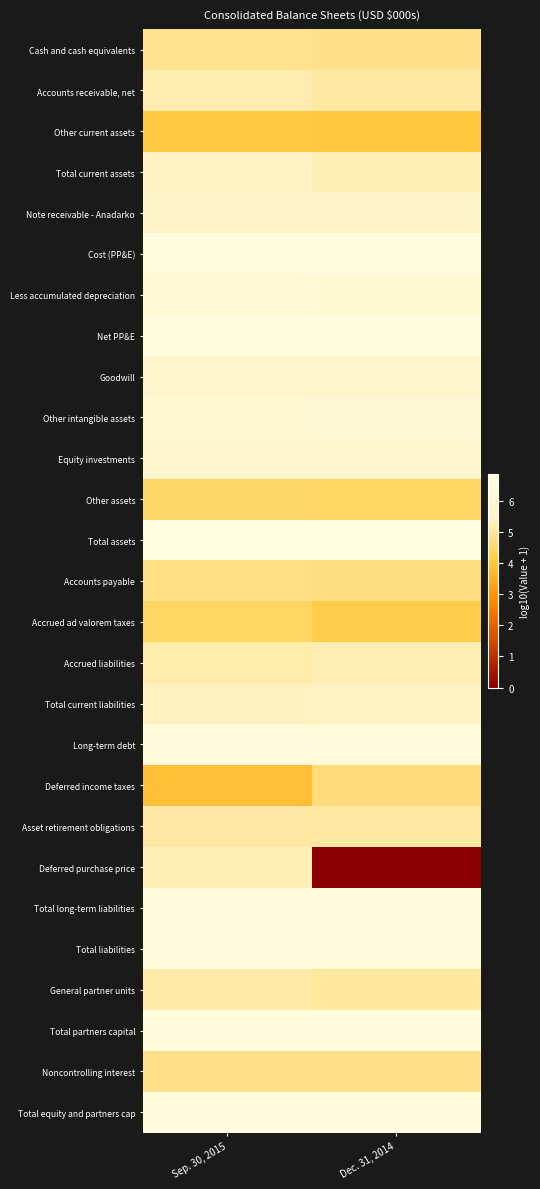

Reading left to right, extract all data points from this chart.

Cash and cash equivalents: Sep. 30, 2015=4.9	Dec. 31, 2014=4.8
Accounts receivable, net: Sep. 30, 2015=5.2	Dec. 31, 2014=5.0
Other current assets: Sep. 30, 2015=4.1	Dec. 31, 2014=4.0
Total current assets: Sep. 30, 2015=5.4	Dec. 31, 2014=5.3
Note receivable - Anadarko: Sep. 30, 2015=5.4	Dec. 31, 2014=5.4
Cost (PP&E): Sep. 30, 2015=6.8	Dec. 31, 2014=6.8
Less accumulated depreciation: Sep. 30, 2015=6.0	Dec. 31, 2014=6.0
Net PP&E: Sep. 30, 2015=6.7	Dec. 31, 2014=6.7
Goodwill: Sep. 30, 2015=5.6	Dec. 31, 2014=5.6
Other intangible assets: Sep. 30, 2015=5.9	Dec. 31, 2014=5.9
Equity investments: Sep. 30, 2015=5.8	Dec. 31, 2014=5.8
Other assets: Sep. 30, 2015=4.5	Dec. 31, 2014=4.5
Total assets: Sep. 30, 2015=6.9	Dec. 31, 2014=6.8
Accounts payable: Sep. 30, 2015=4.8	Dec. 31, 2014=4.7
Accrued ad valorem taxes: Sep. 30, 2015=4.4	Dec. 31, 2014=4.2
Accrued liabilities: Sep. 30, 2015=5.1	Dec. 31, 2014=5.2
Total current liabilities: Sep. 30, 2015=5.3	Dec. 31, 2014=5.4
Long-term debt: Sep. 30, 2015=6.4	Dec. 31, 2014=6.4
Deferred income taxes: Sep. 30, 2015=3.8	Dec. 31, 2014=4.7
Asset retirement obligations: Sep. 30, 2015=5.1	Dec. 31, 2014=5.0
Deferred purchase price: Sep. 30, 2015=5.3	Dec. 31, 2014=0.0
Total long-term liabilities: Sep. 30, 2015=6.5	Dec. 31, 2014=6.4
Total liabilities: Sep. 30, 2015=6.5	Dec. 31, 2014=6.5
General partner units: Sep. 30, 2015=5.1	Dec. 31, 2014=5.0
Total partners capital: Sep. 30, 2015=6.6	Dec. 31, 2014=6.6
Noncontrolling interest: Sep. 30, 2015=4.8	Dec. 31, 2014=4.8
Total equity and partners cap: Sep. 30, 2015=6.6	Dec. 31, 2014=6.6